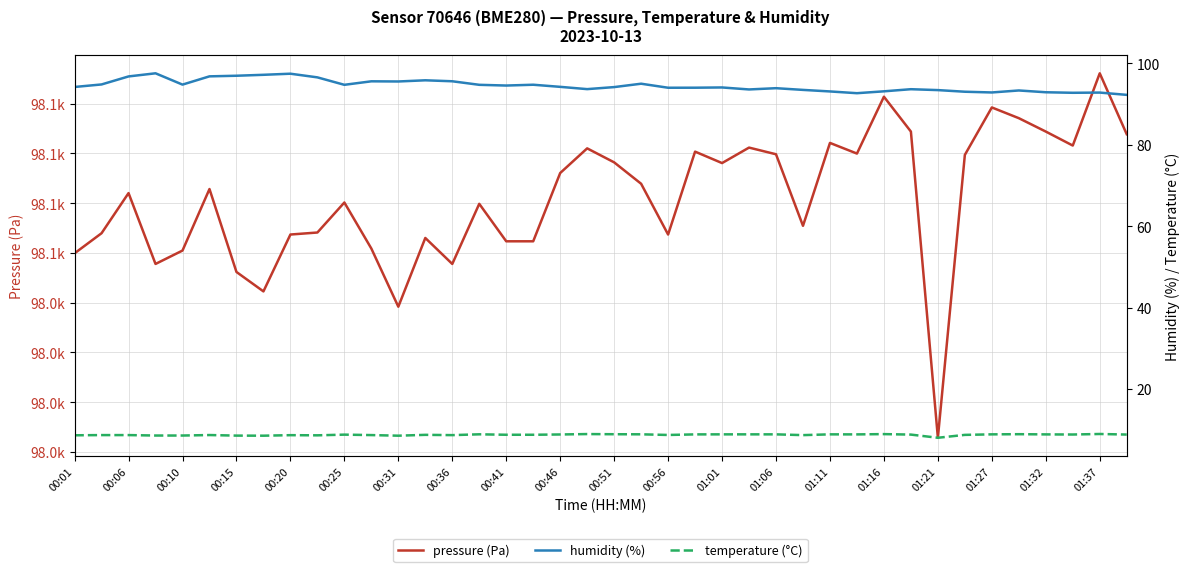

True or false: humidity (%) and pressure (Pa) intersect in this chart.

False